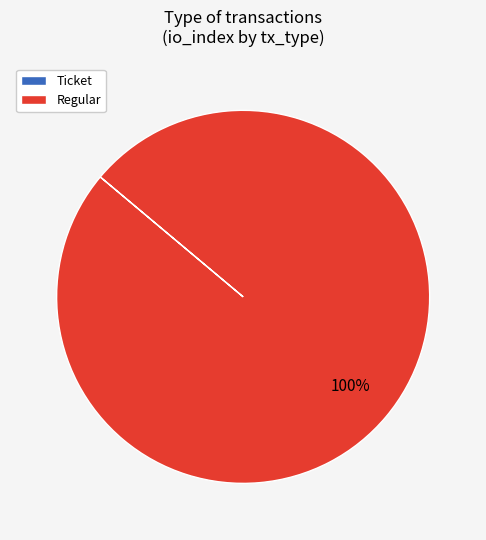

To the nearest percent, what is the difference between the largest and smallest slice percentages?

100%